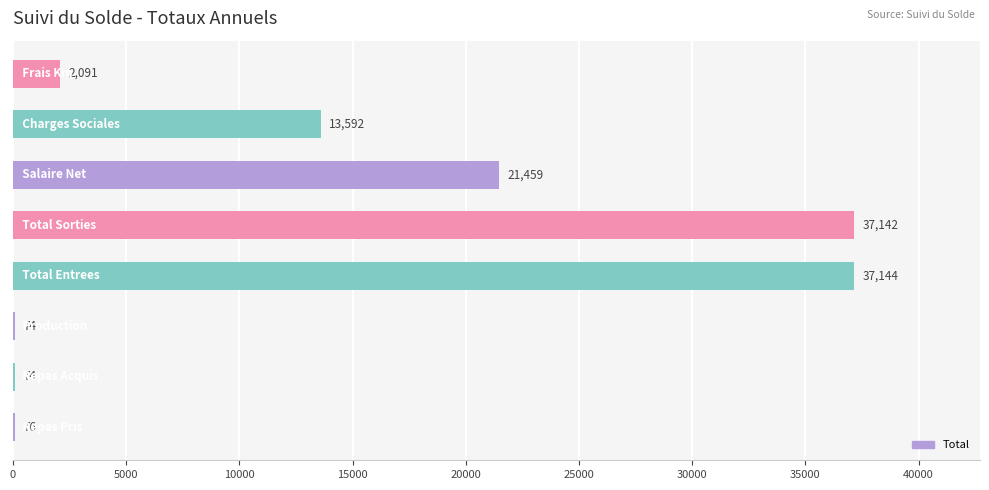

How many categories are shown in the chart?

8